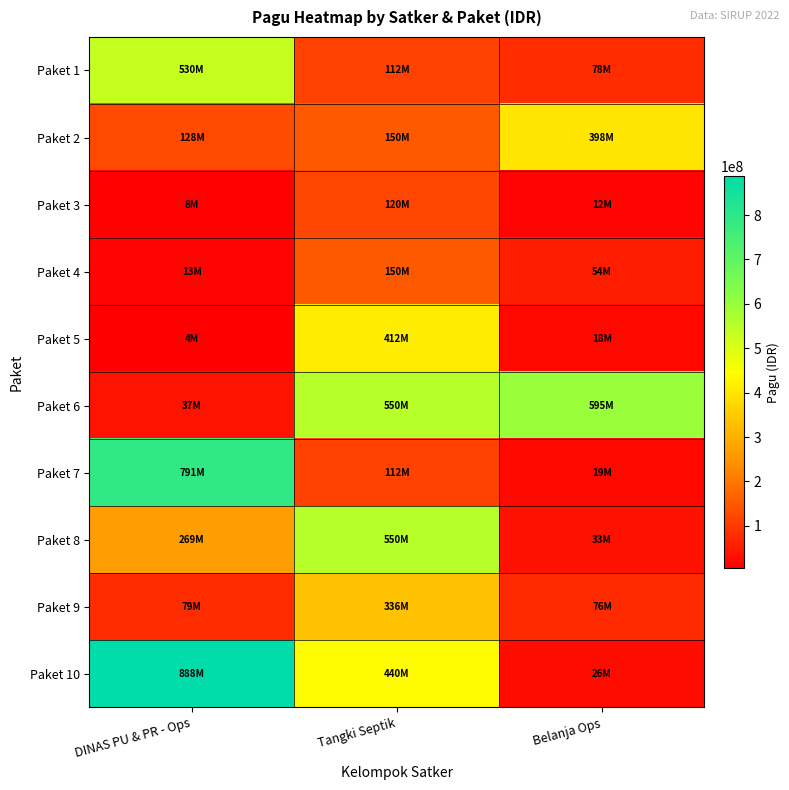

What is the difference between the highest and lowest values at DINAS PU & PR - Ops?

884198200